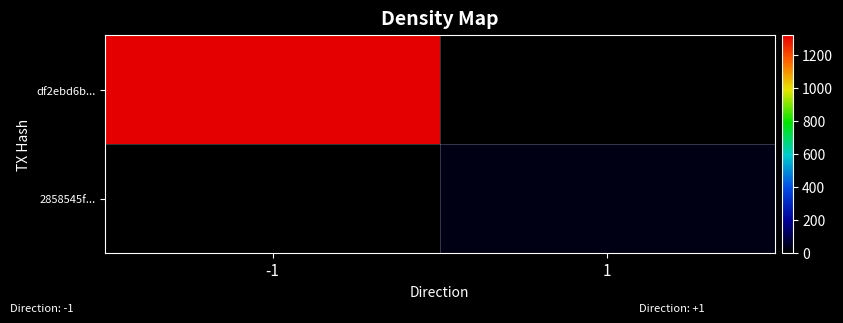

Rank the series by their average value, from lowest to highest.

2858545f..., df2ebd6b...